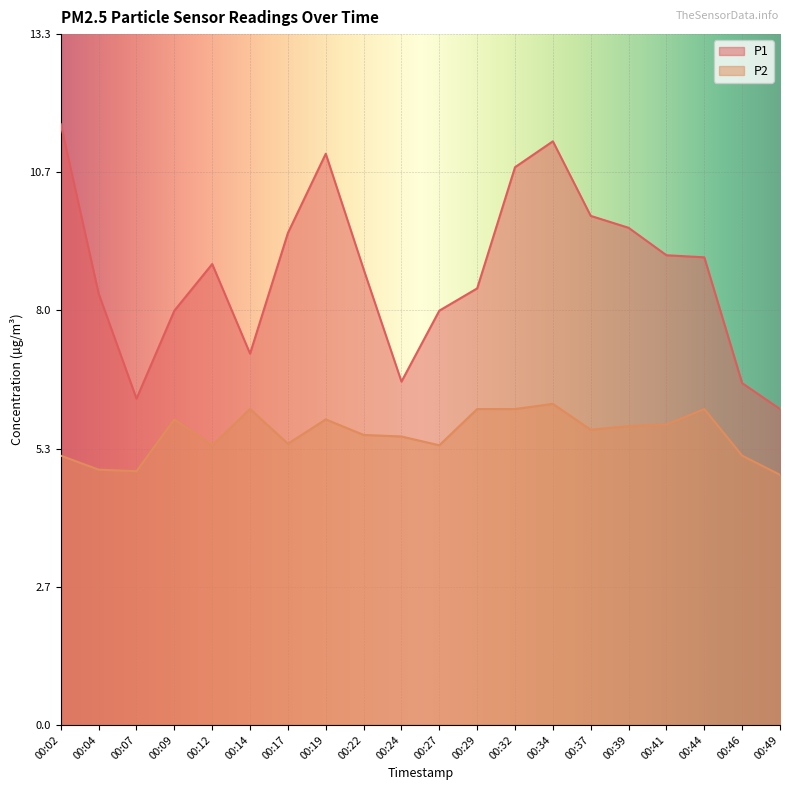

What is the value of the P1 point at the 19th from the left?

6.6